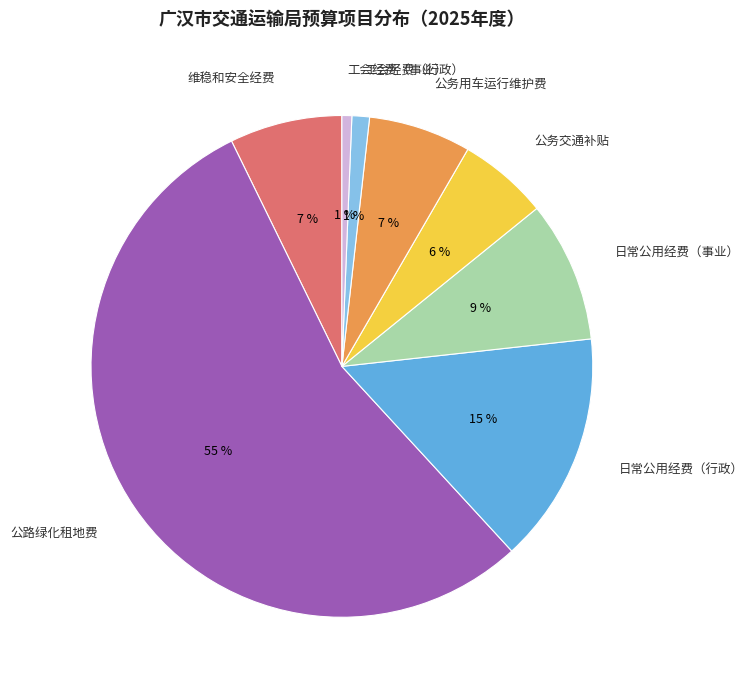

To the nearest percent, what is the difference between the 工会经费（行政） and 公路绿化租地费 slice percentages?

53%